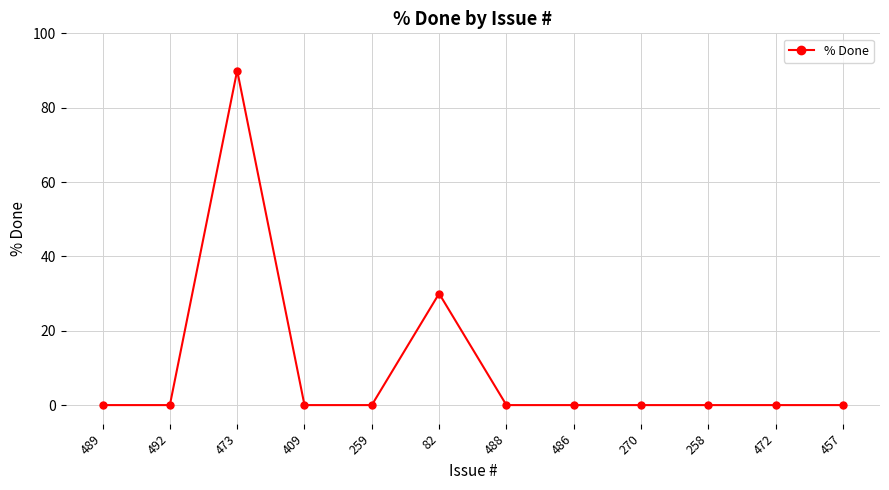

How many distinct data groups are displayed?

1